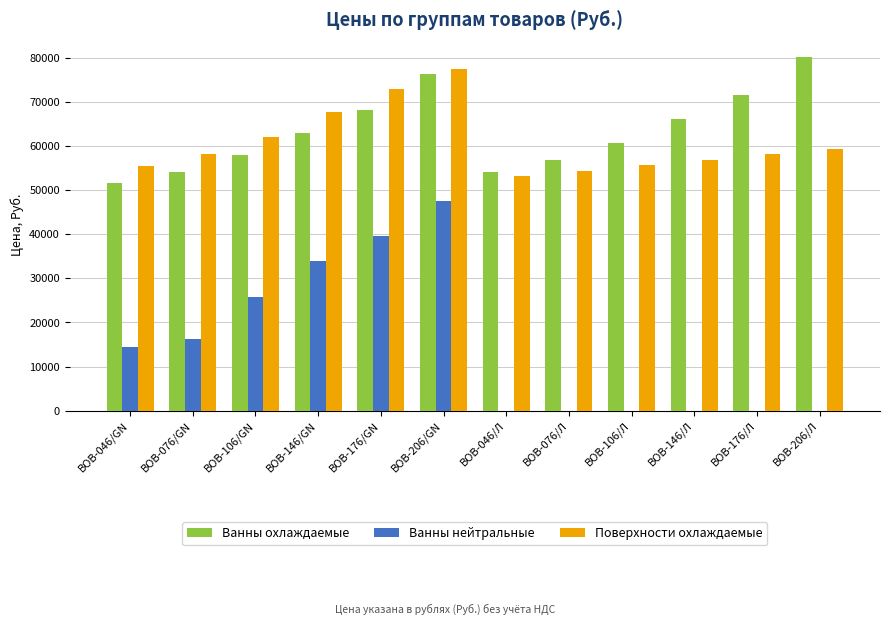

Is the value of Ванны нейтральные at ВОВ-076/Л greater than the value of Ванны охлаждаемые at ВОВ-076/Л?

No